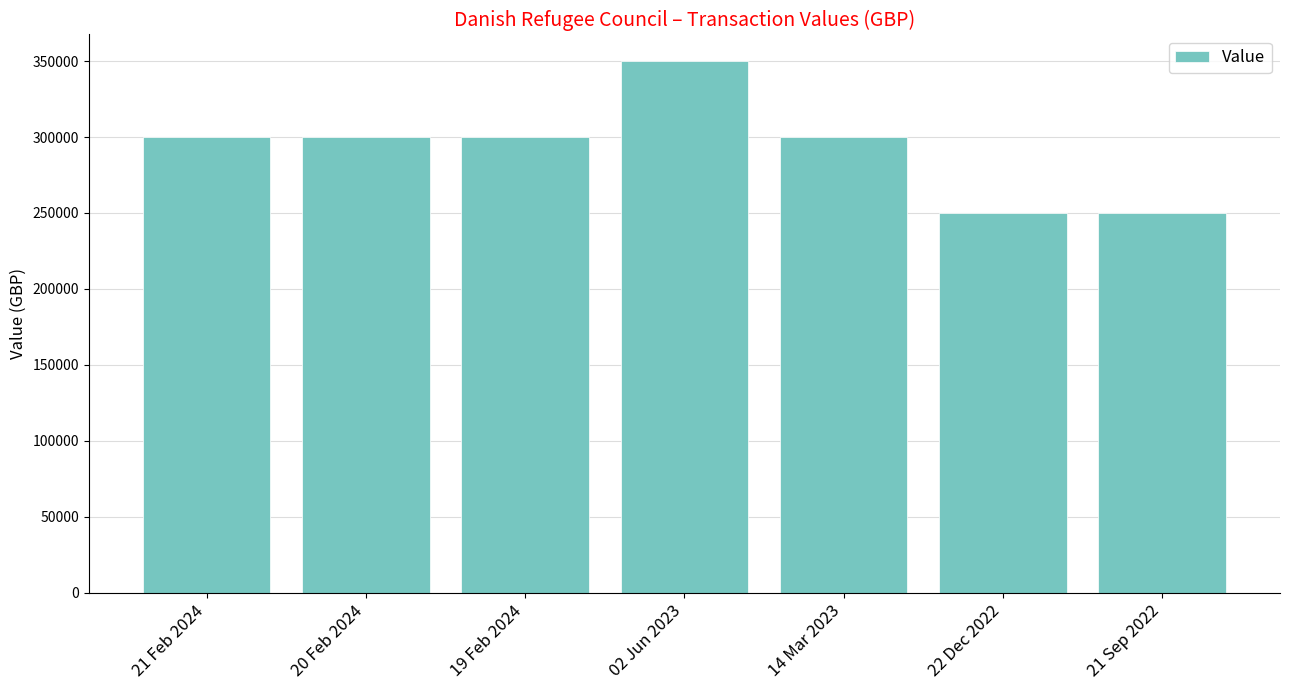

What is the difference between the second highest and second lowest values?

50000